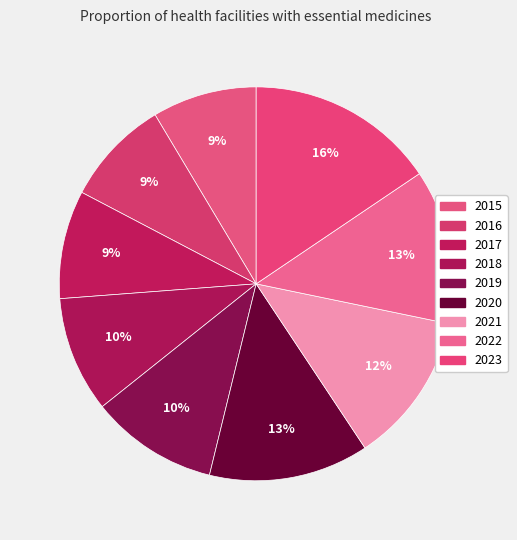

Is there a majority slice in this chart?

No